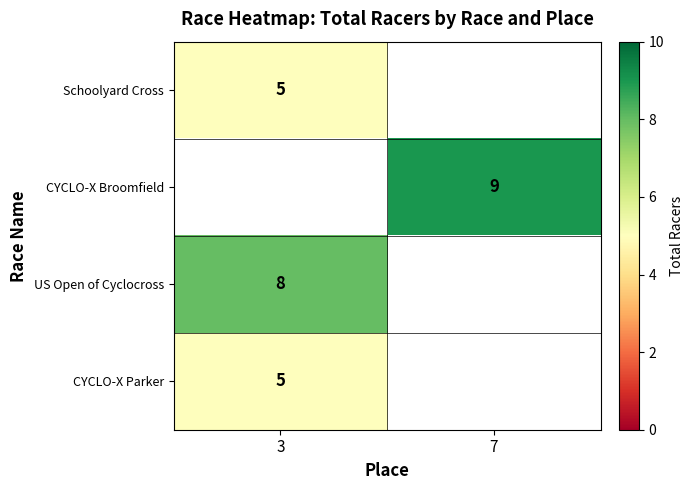

The value of CYCLO-X Parker at 3 is 8. True or false?

False